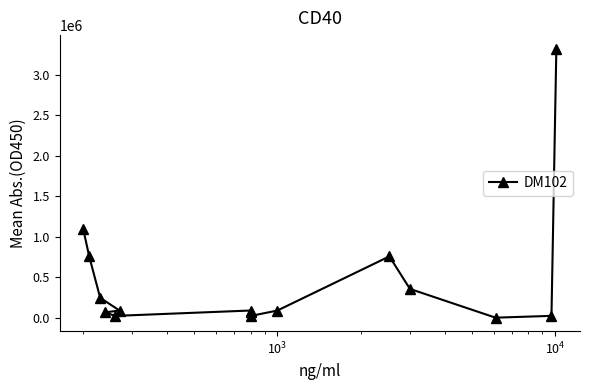

What is the difference between the maximum and minimum values?

3321475.0